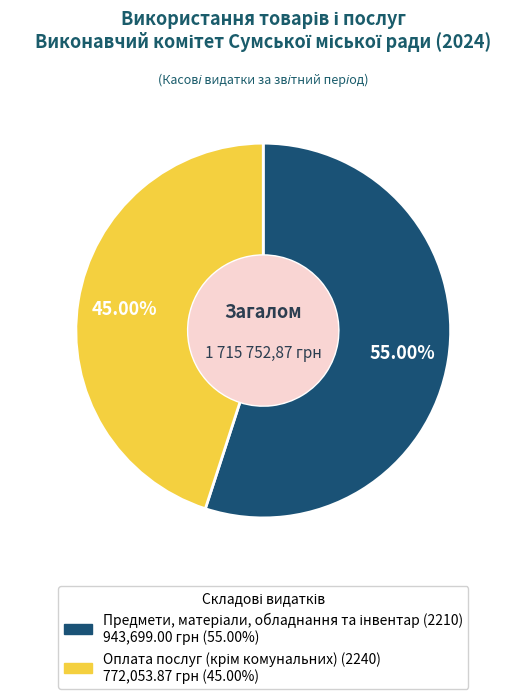

Does any single category account for the majority?

Yes